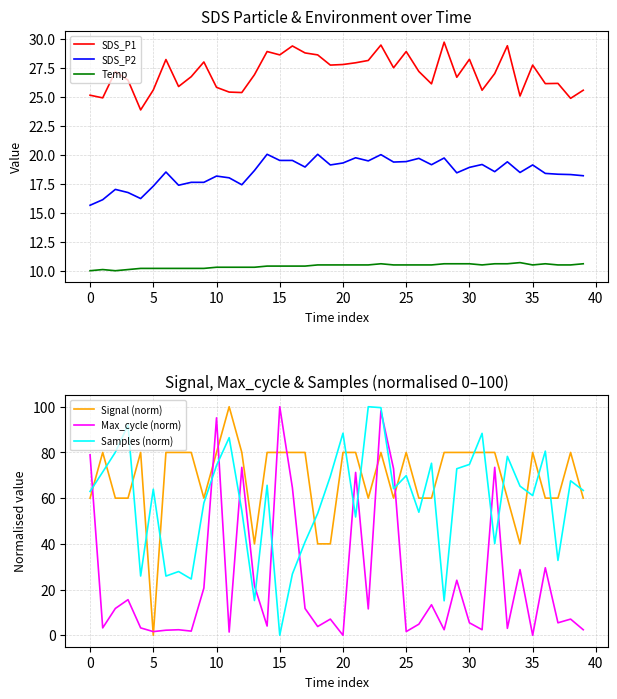

The Max_cycle (norm) series shows 1.5 at 33. True or false?

False